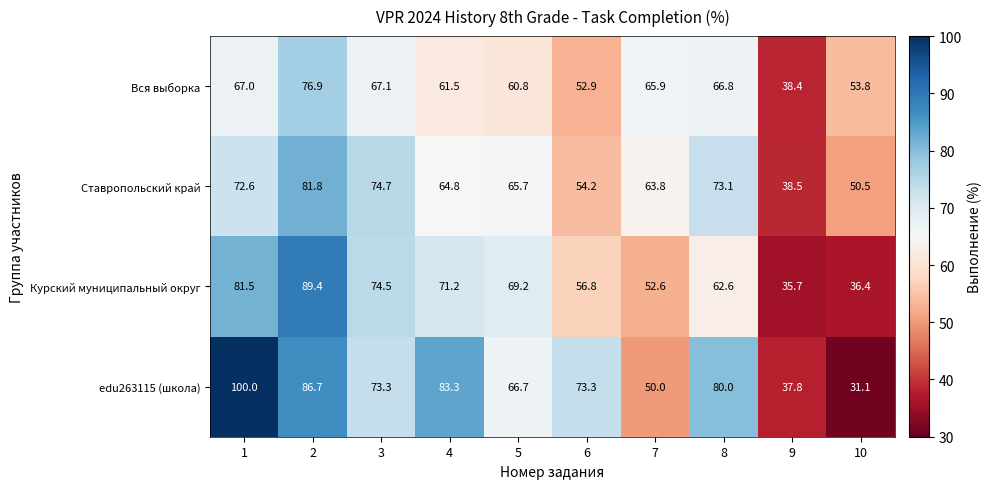

How many values in the Вся выборка series exceed 65?

5